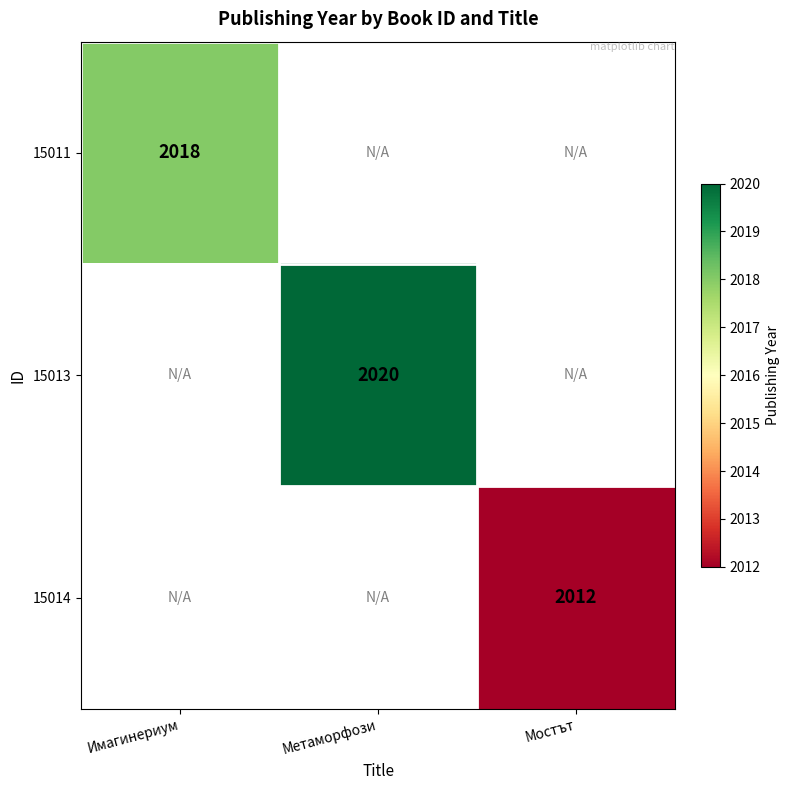

What is the minimum value shown in the chart?

2012.0